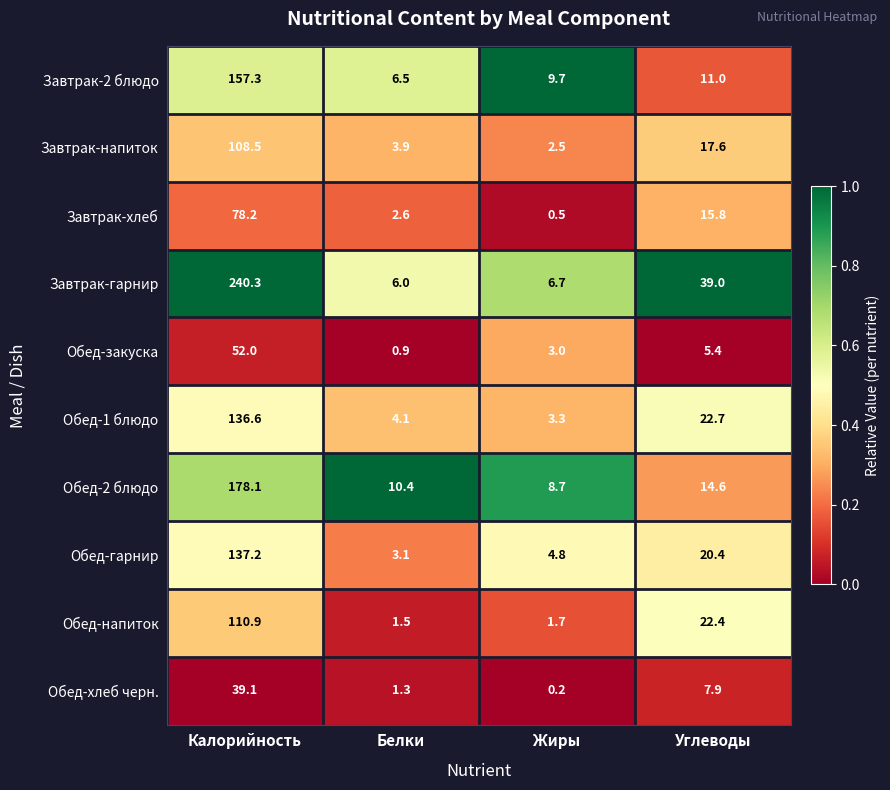

What is the difference between the highest and lowest values at Калорийность?

201.2